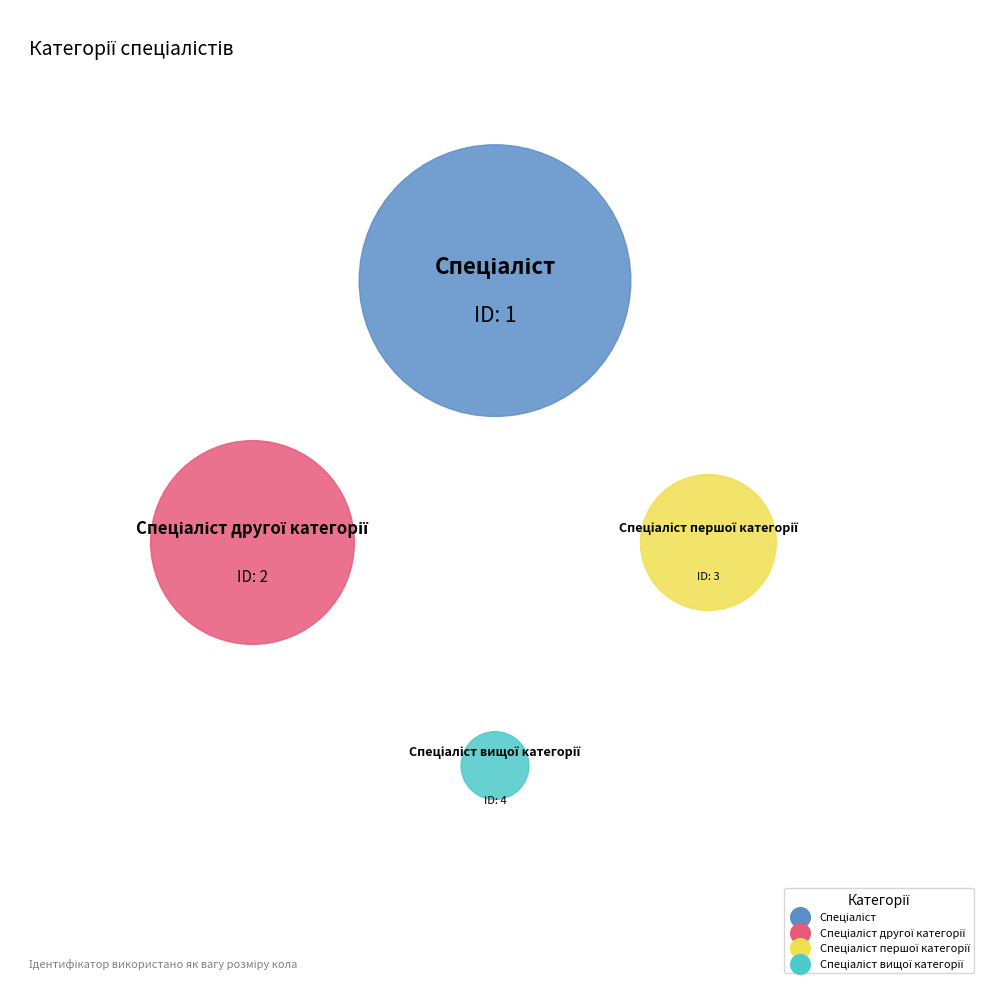

How many slices are in this pie chart?

4